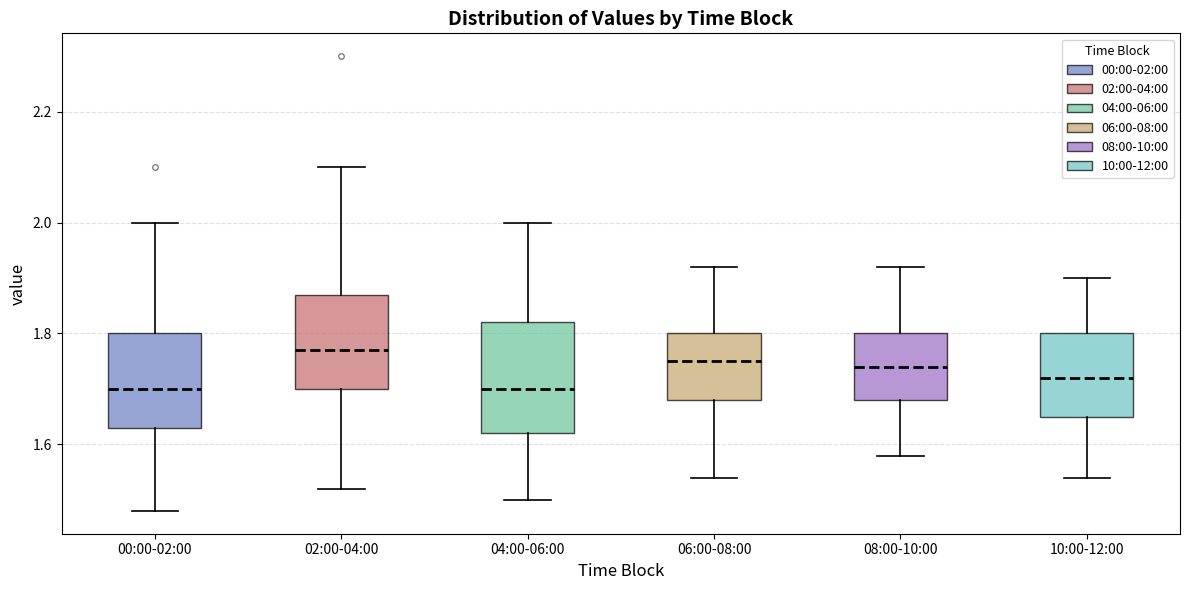

Where does the upper whisker of the box for 10:00-12:00 end on the y-axis? The values are not printed on the chart, so give them approximately, as read against the axis.

1.90